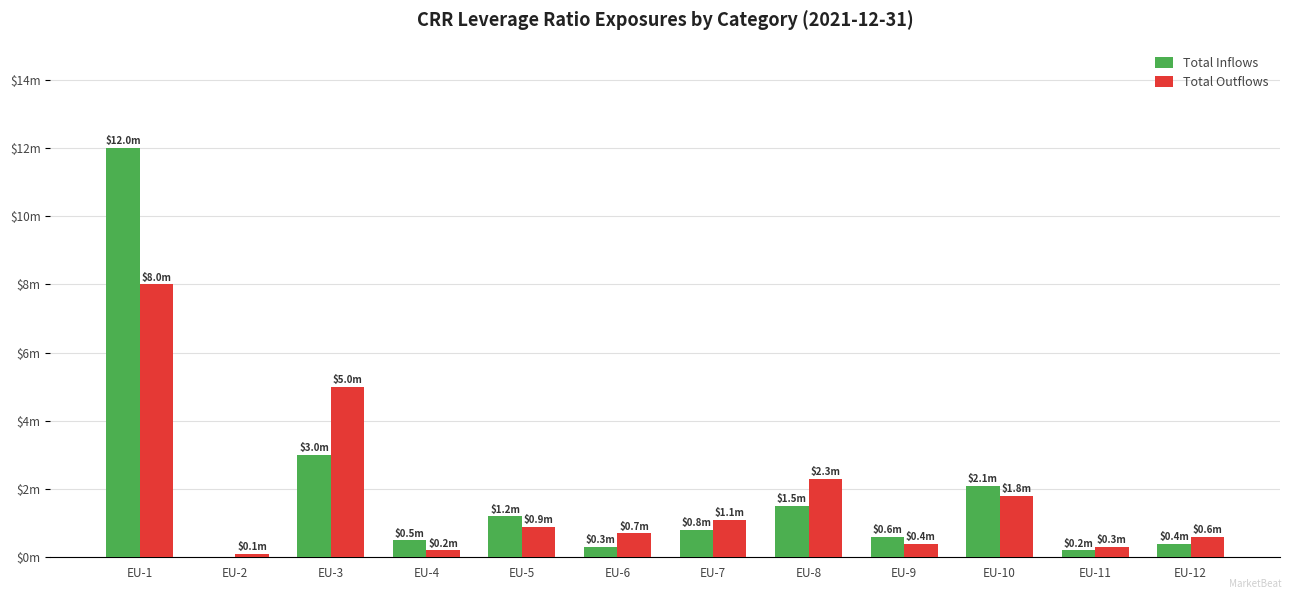

Rank the categories by Total Outflows value from highest to lowest.

EU-1, EU-3, EU-8, EU-10, EU-7, EU-5, EU-6, EU-12, EU-9, EU-11, EU-4, EU-2